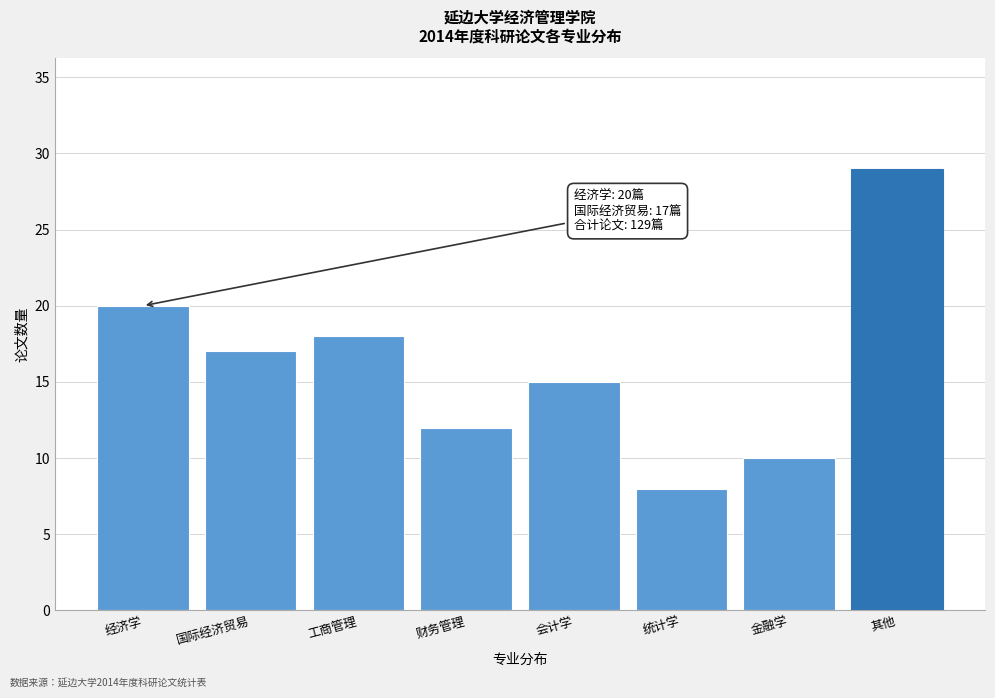

Reading left to right, list all the values displayed in this chart.

经济学=20	国际经济贸易=17	工商管理=18	财务管理=12	会计学=15	统计学=8	金融学=10	其他=29